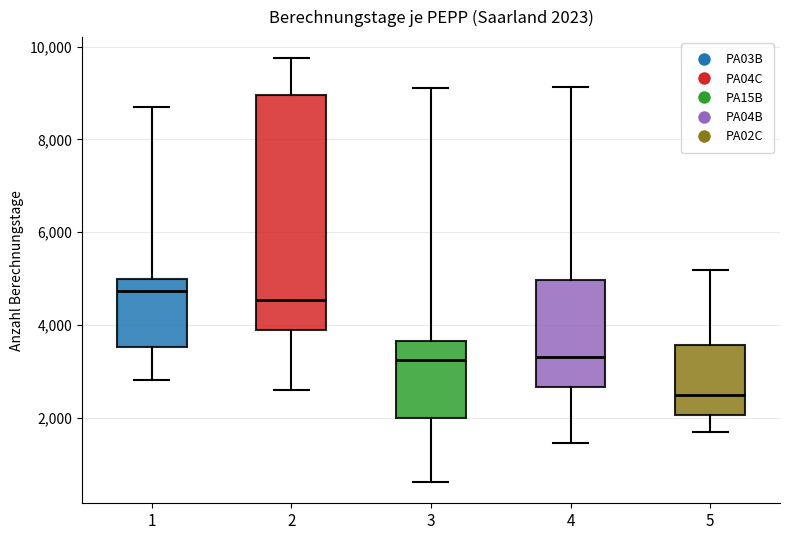

Which box's median line is the lowest?

5